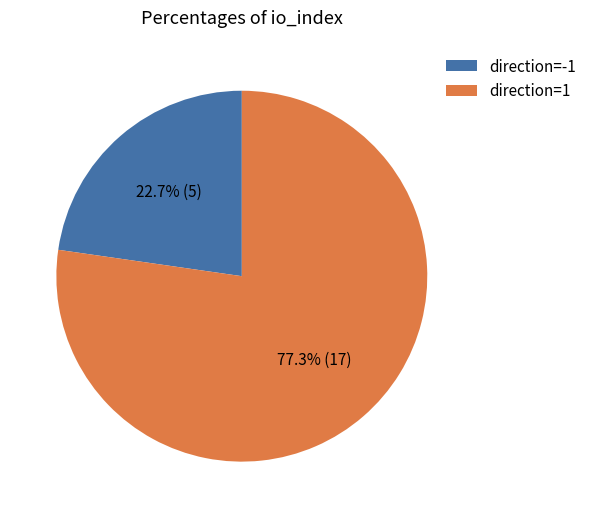

How many segments does this pie chart have?

2